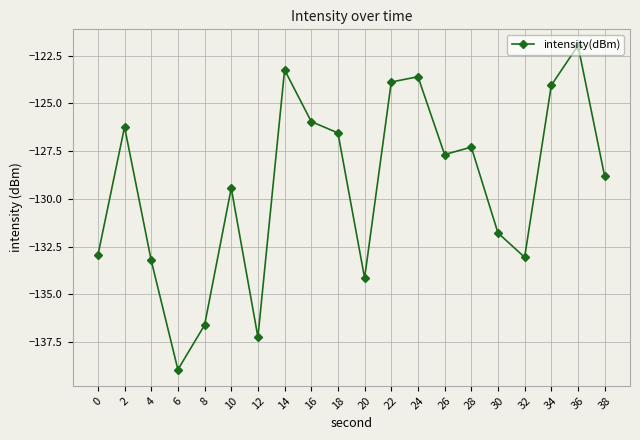

At which category does the data reach its first local peak?

2